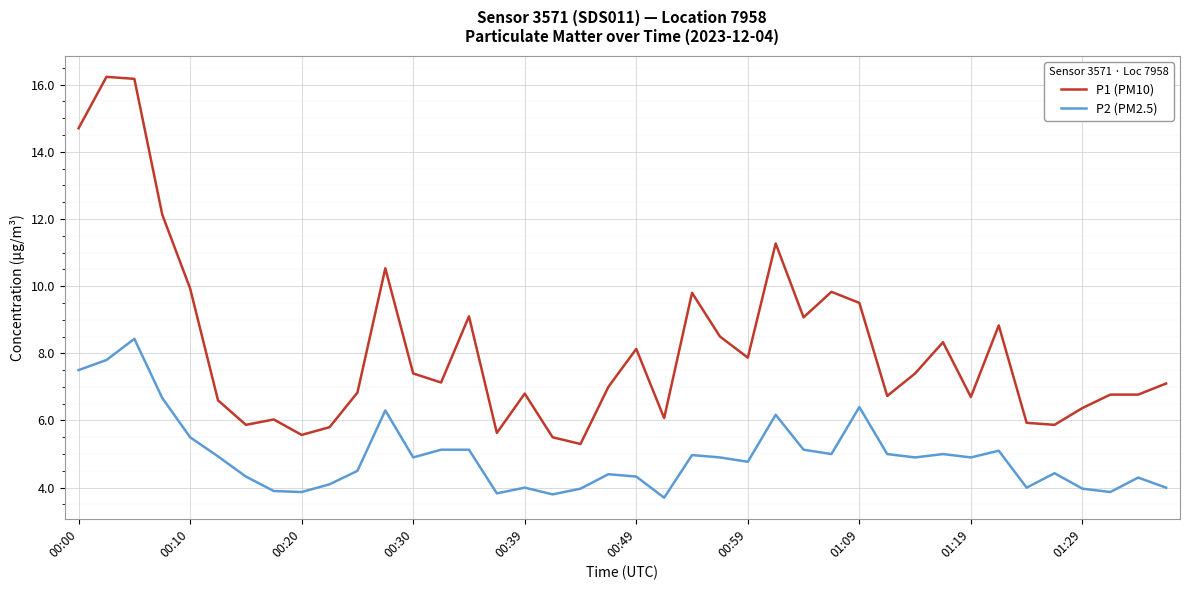

True or false: P2 (PM2.5) and P1 (PM10) intersect in this chart.

False